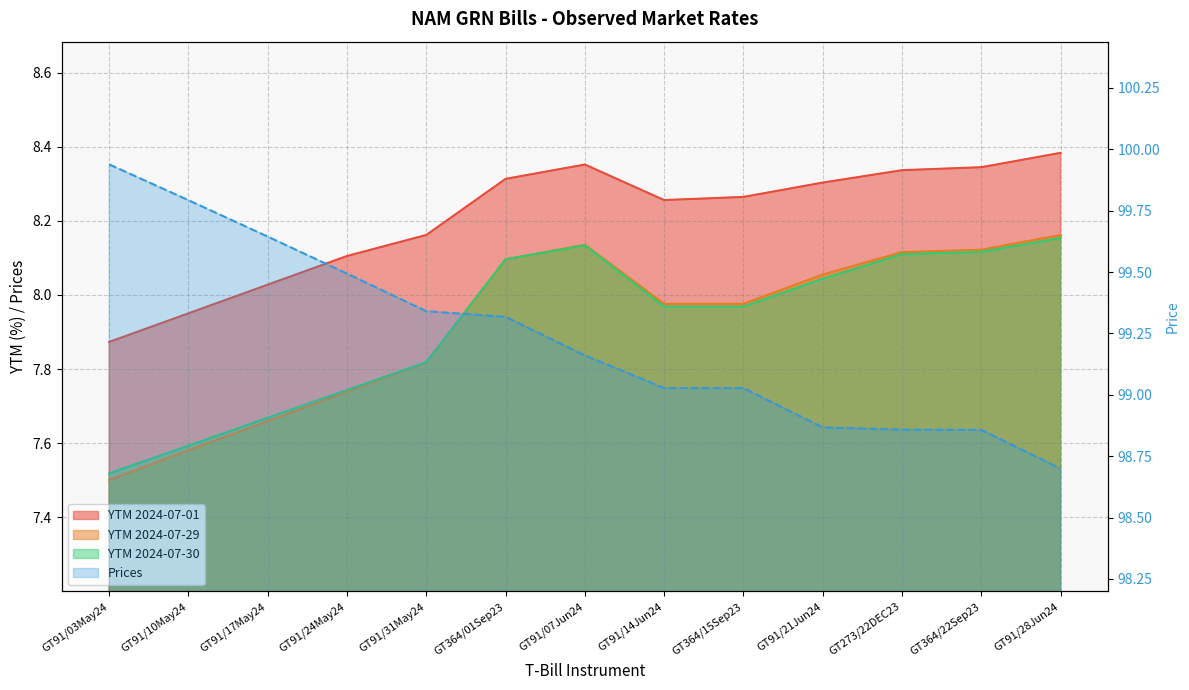

What is the difference between the highest and lowest values at GT91/17May24?

92.0